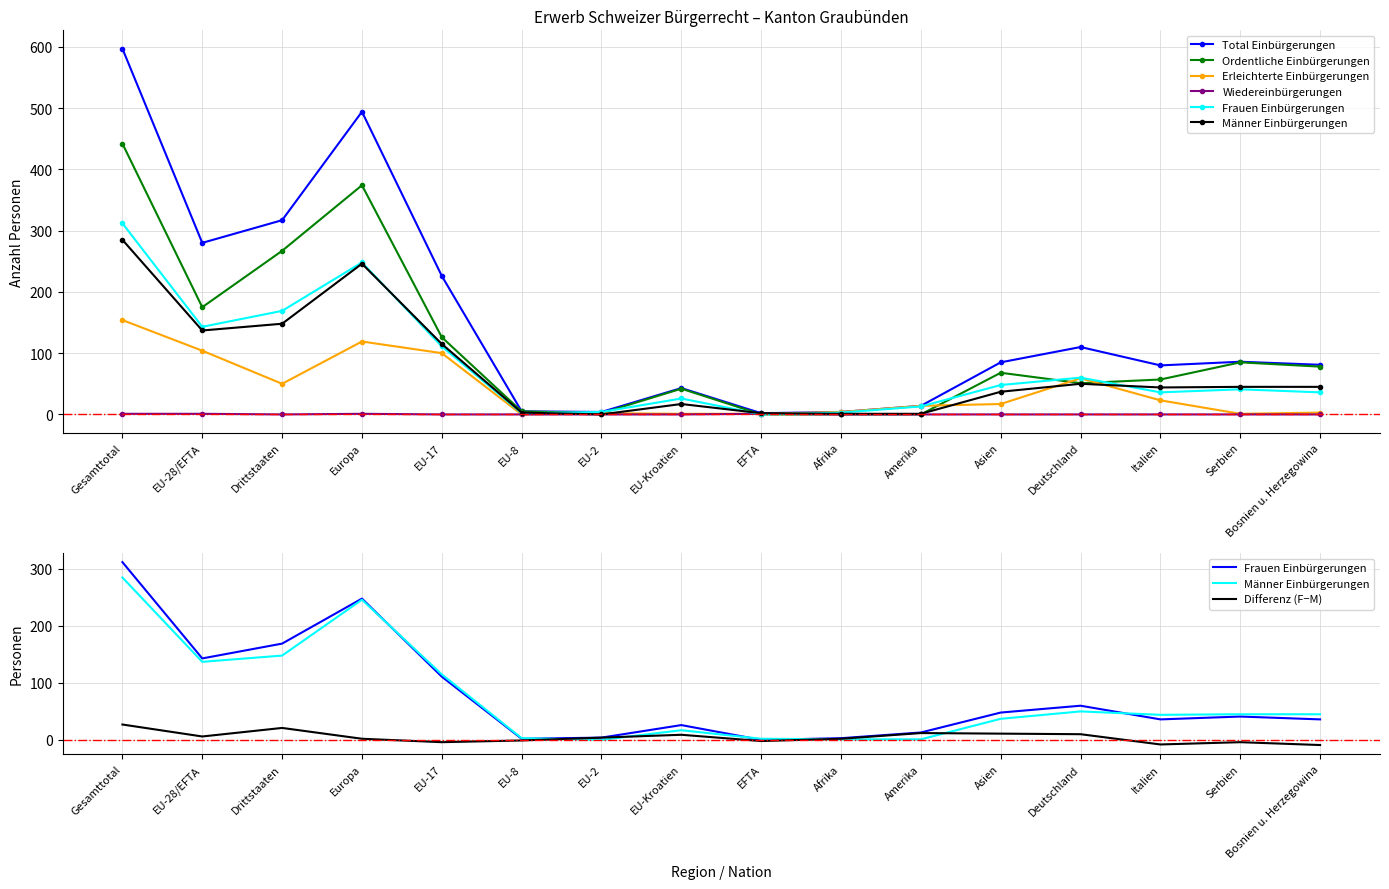

At which label does Erleichterte Einbürgerungen reach its peak?

Gesamttotal